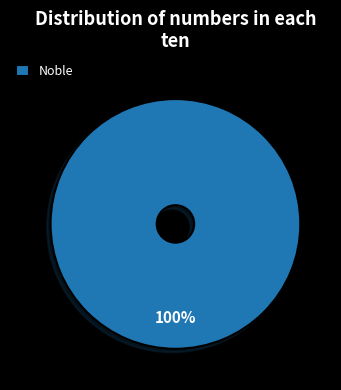

To the nearest percent, what percentage of the pie is Noble?

100%